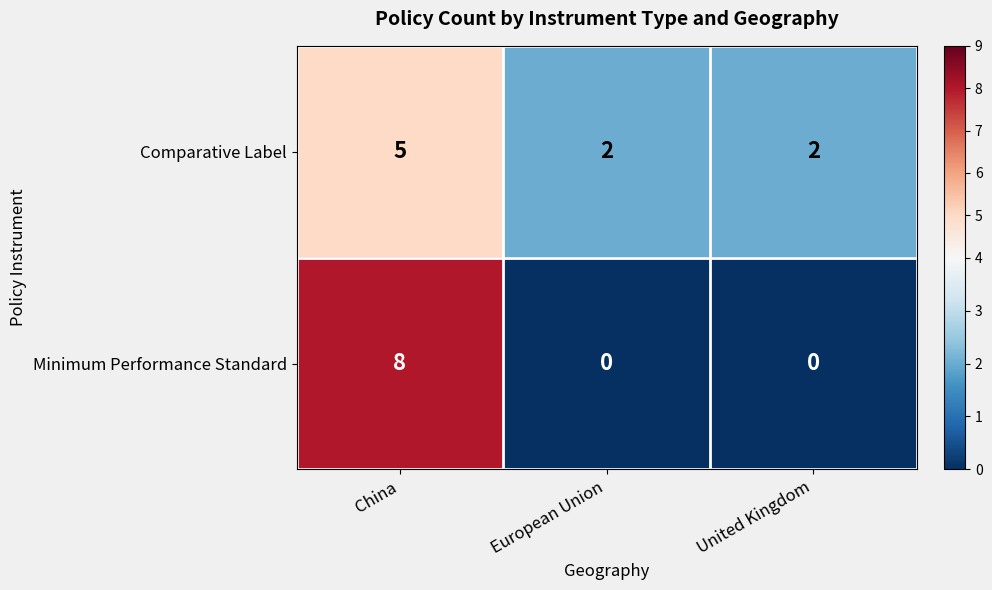

What is the difference between the maximum and minimum values in the Comparative Label series?

3